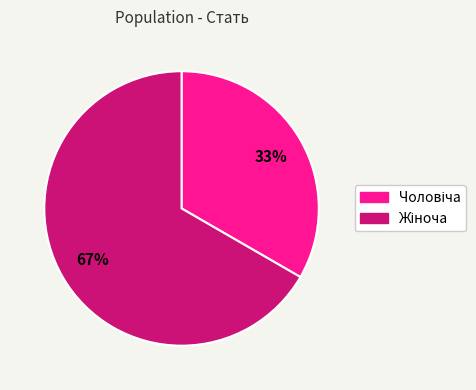

Does any single category account for the majority?

Yes